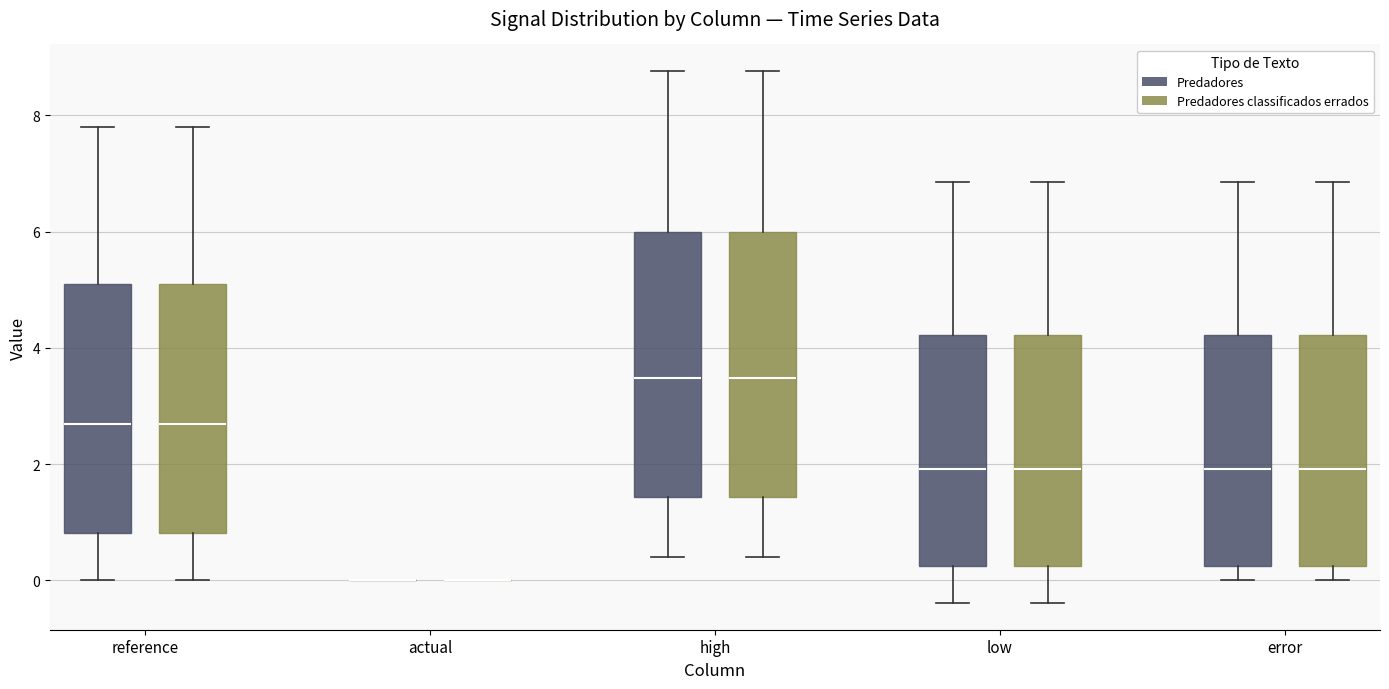

Reading left to right, read every box against the y-axis: the position of its median line, the range the box covers, and the ends of its whiskers. The values are not printed on the chart, so give them approximately, as read against the axis.

reference (Predadores): median 2.6, box 0.8 to 5.0, whiskers 0.0 to 7.8
reference (Predadores classificados errados): median 2.6, box 0.8 to 5.0, whiskers 0.0 to 7.8
actual (Predadores): box collapsed to a line at 0.0, whiskers 0.0 to 0.0
actual (Predadores classificados errados): box collapsed to a line at 0.0, whiskers 0.0 to 0.0
high (Predadores): median 3.4, box 1.4 to 6.0, whiskers 0.4 to 8.8
high (Predadores classificados errados): median 3.4, box 1.4 to 6.0, whiskers 0.4 to 8.8
low (Predadores): median 2.0, box 0.2 to 4.2, whiskers -0.4 to 6.8
low (Predadores classificados errados): median 2.0, box 0.2 to 4.2, whiskers -0.4 to 6.8
error (Predadores): median 2.0, box 0.2 to 4.2, whiskers 0.0 to 6.8
error (Predadores classificados errados): median 2.0, box 0.2 to 4.2, whiskers 0.0 to 6.8